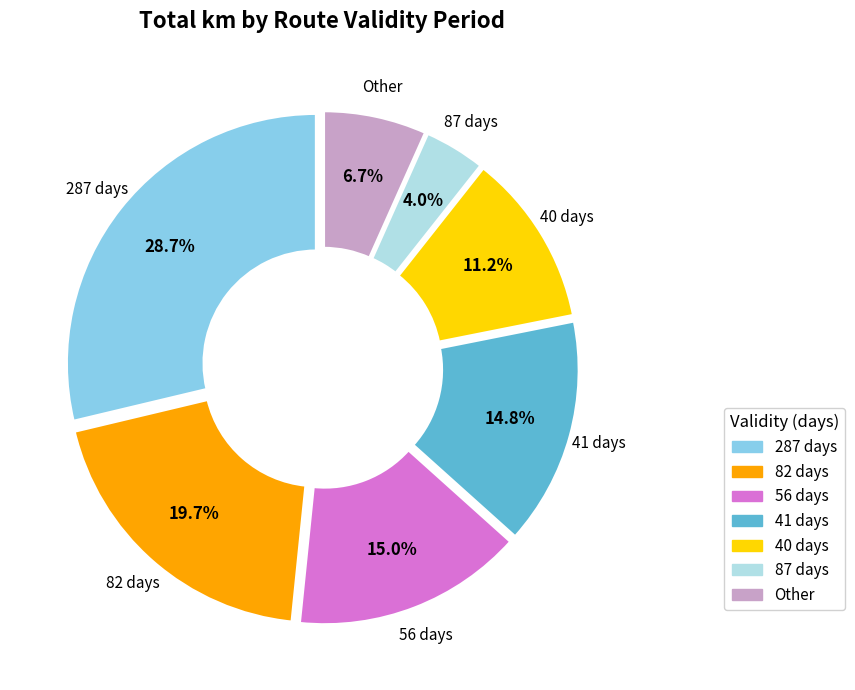

Is there any slice that represents more than half of the pie?

No